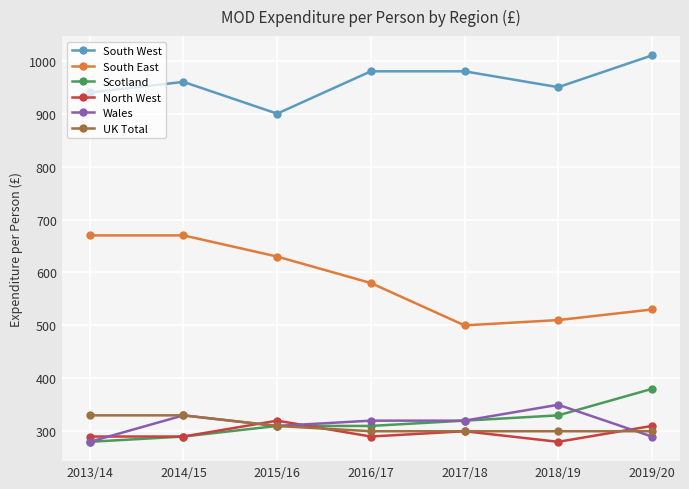

True or false: North West has more than 0 points higher than both neighbors.

True